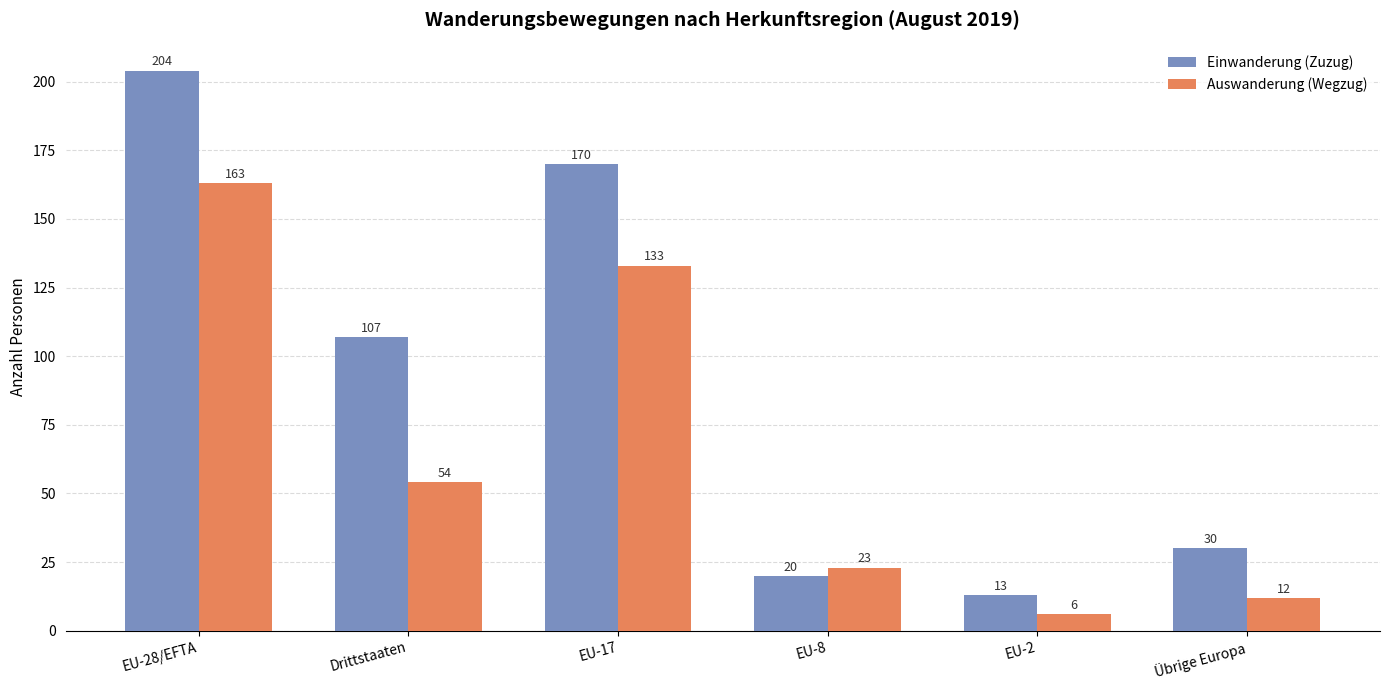

Which label corresponds to the smallest value in the chart?

EU-2